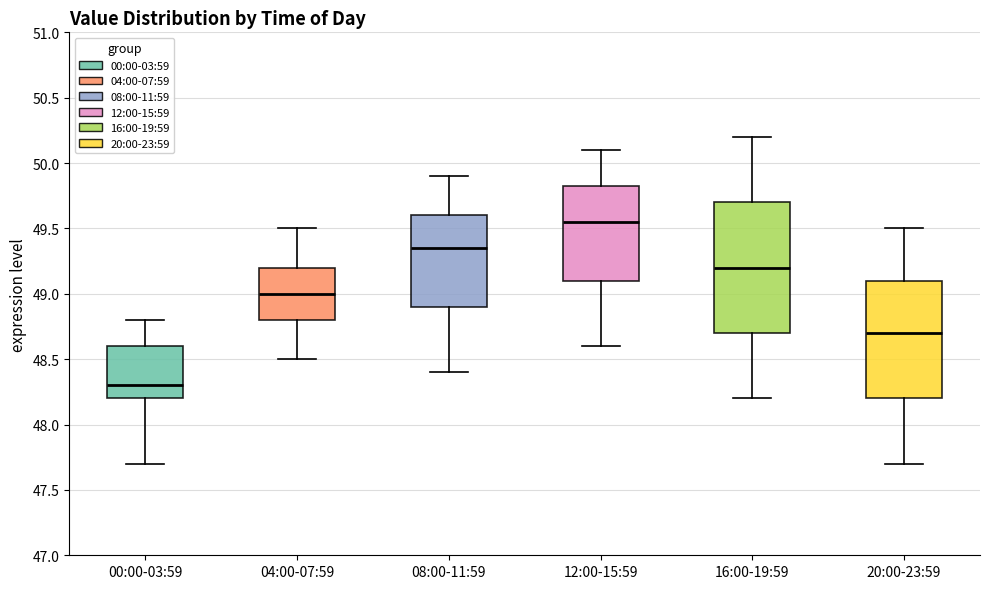

Which box has the highest median line?

12:00-15:59